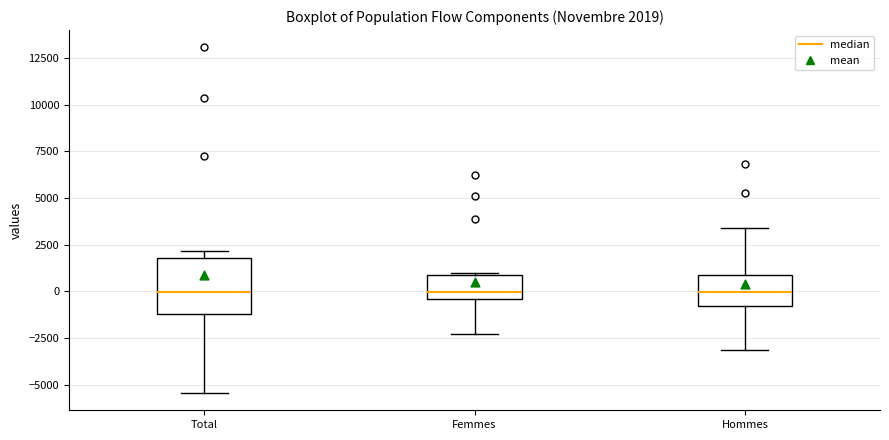

Which box is the tallest, from its lower edge to its upper edge?

Total